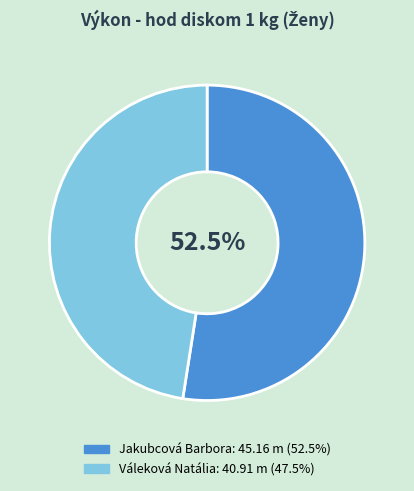

Is there a majority slice in this chart?

Yes